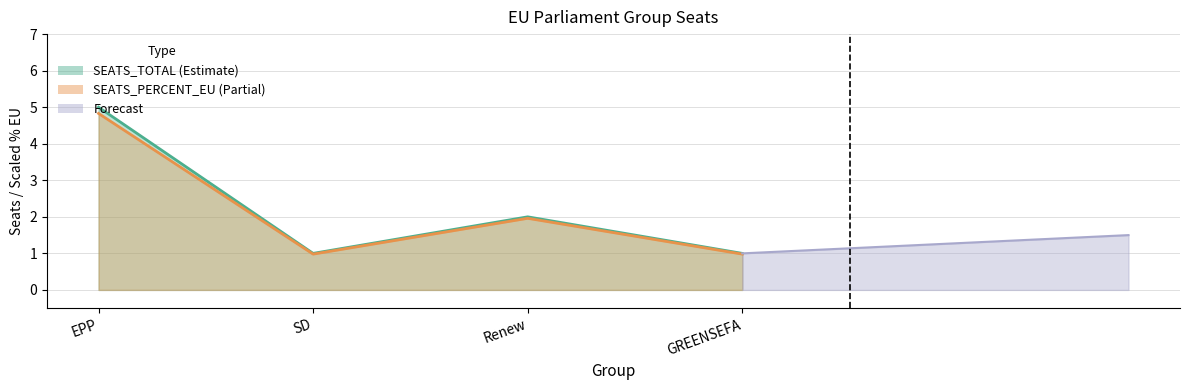

What is the sum of all SEATS_TOTAL values?

9.0